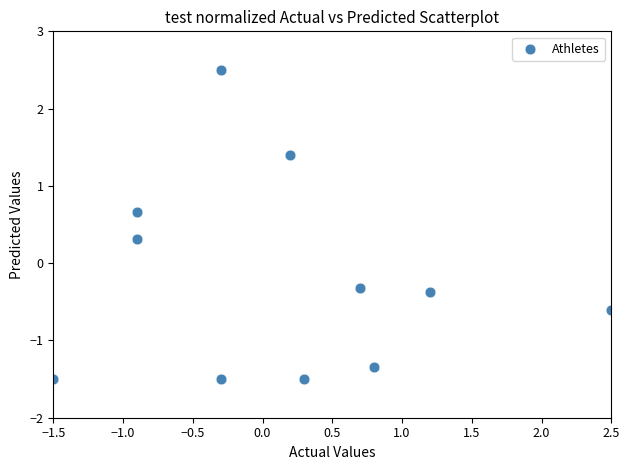

What is the range of Y values (max minus min)?

4.0